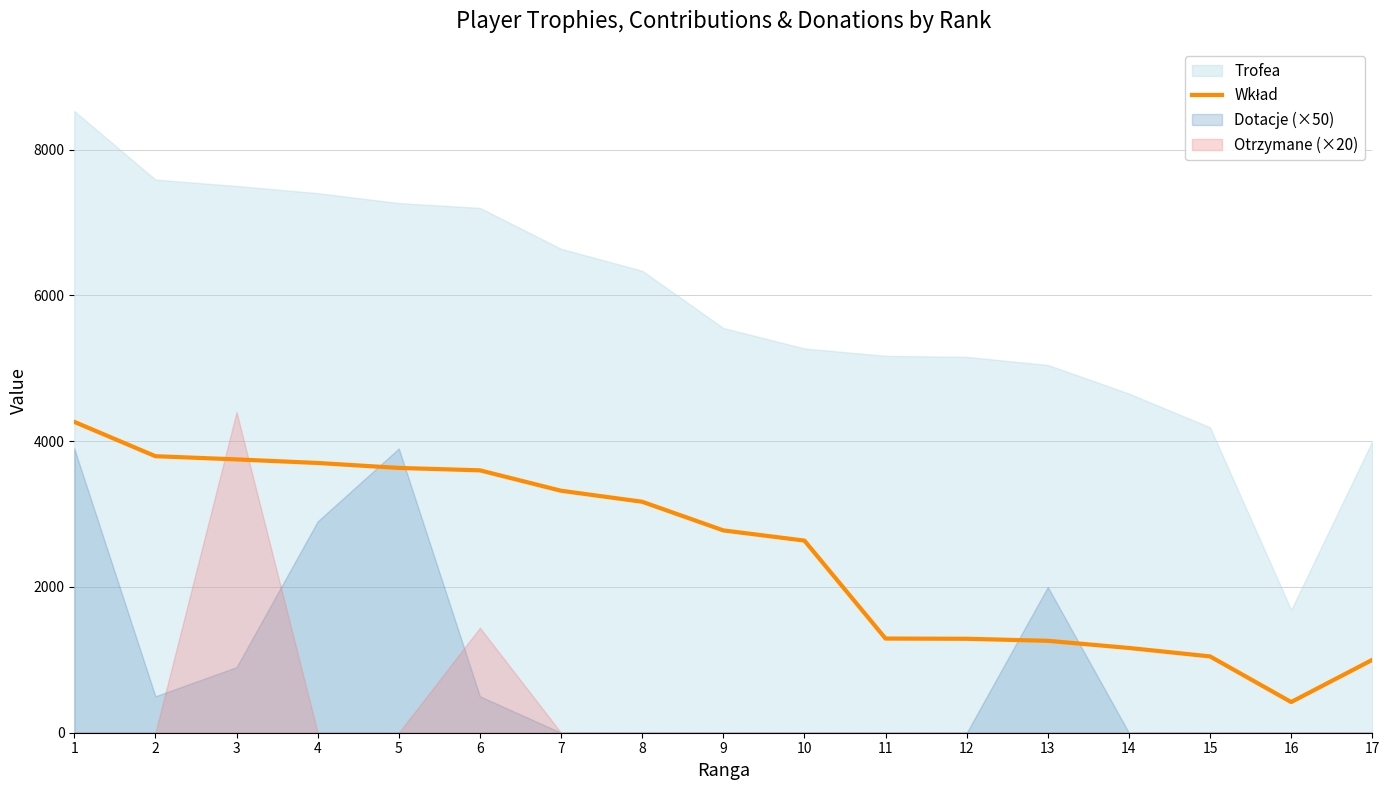

List the labels in order of value, smallest first.

16, 17, 15, 14, 13, 12, 11, 10, 9, 8, 7, 6, 5, 4, 3, 2, 1